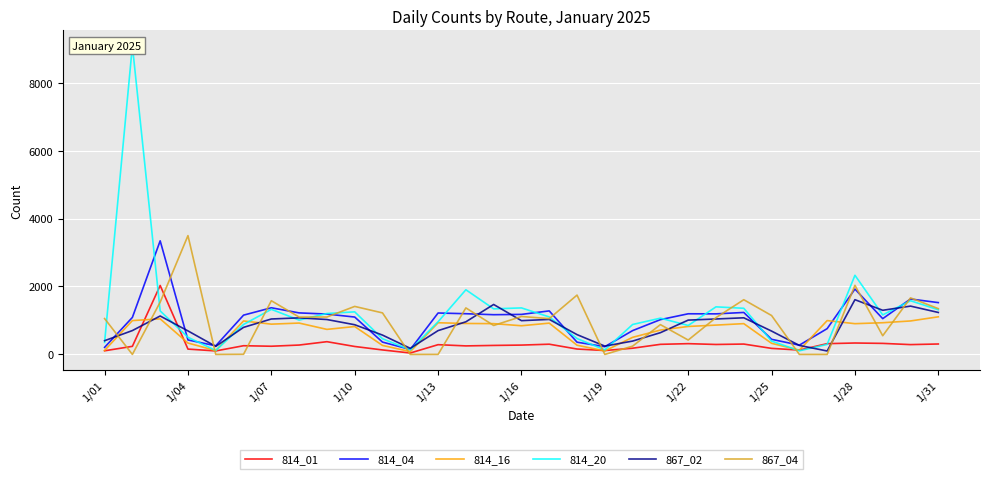

True or false: 867_04 has a value of 1263 at 1/04.

False